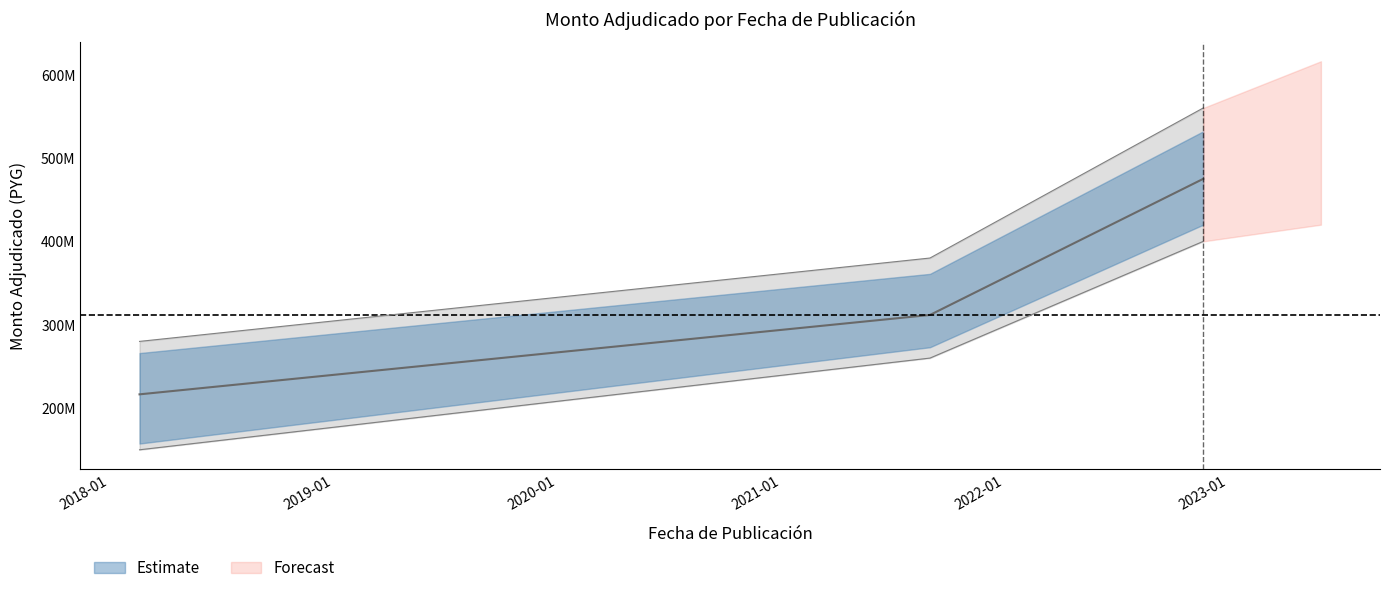

What is the greatest value displayed?

475000000